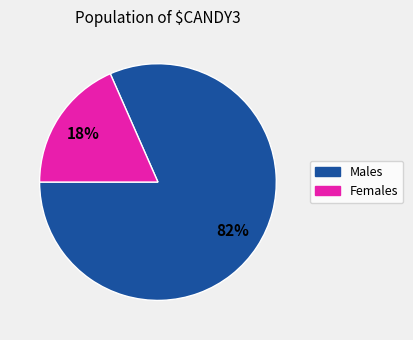

To the nearest percent, what is the average slice percentage?

50%